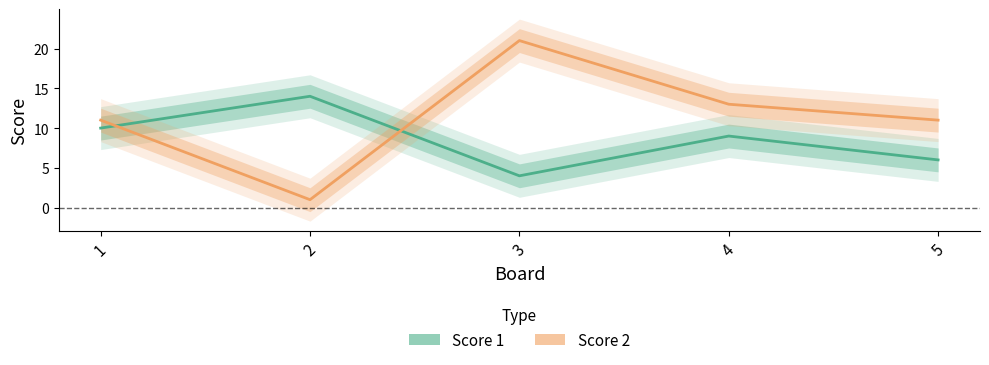

Where do Score 2 and Score 1 first cross each other?

1 and 2